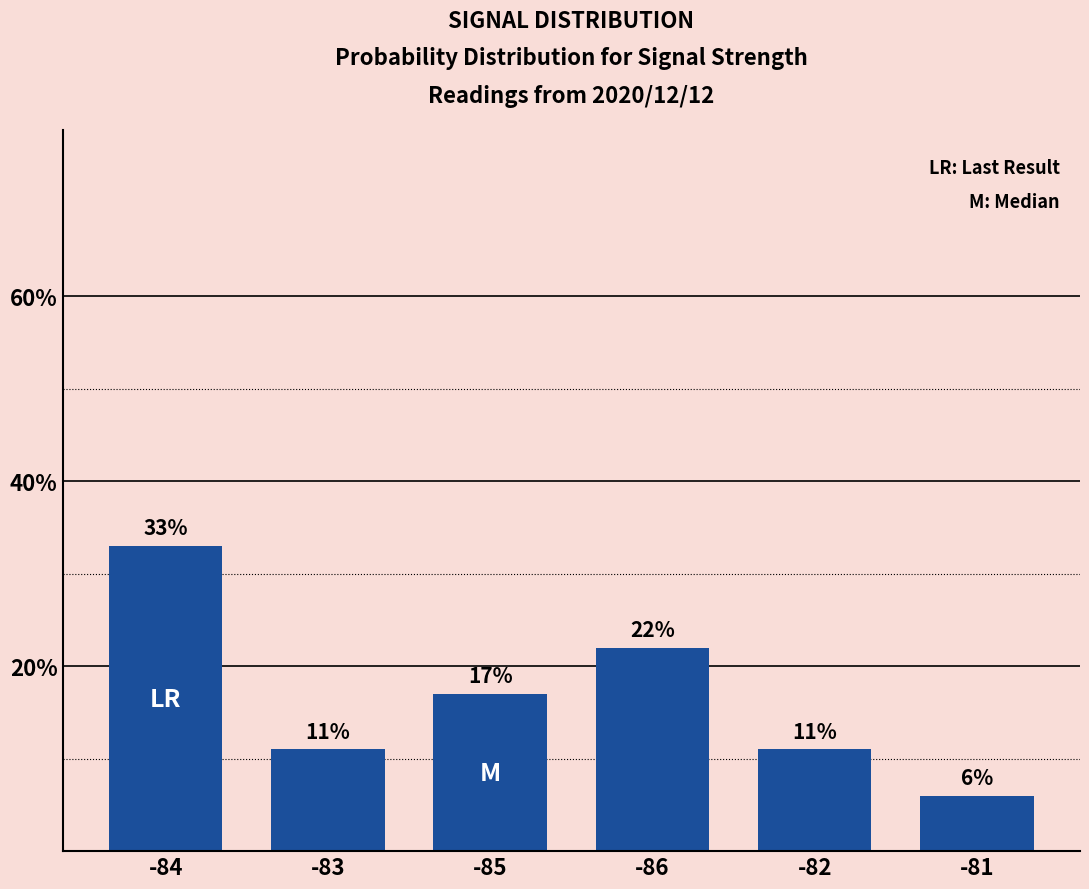

What is the difference between the second highest and second lowest values?

11